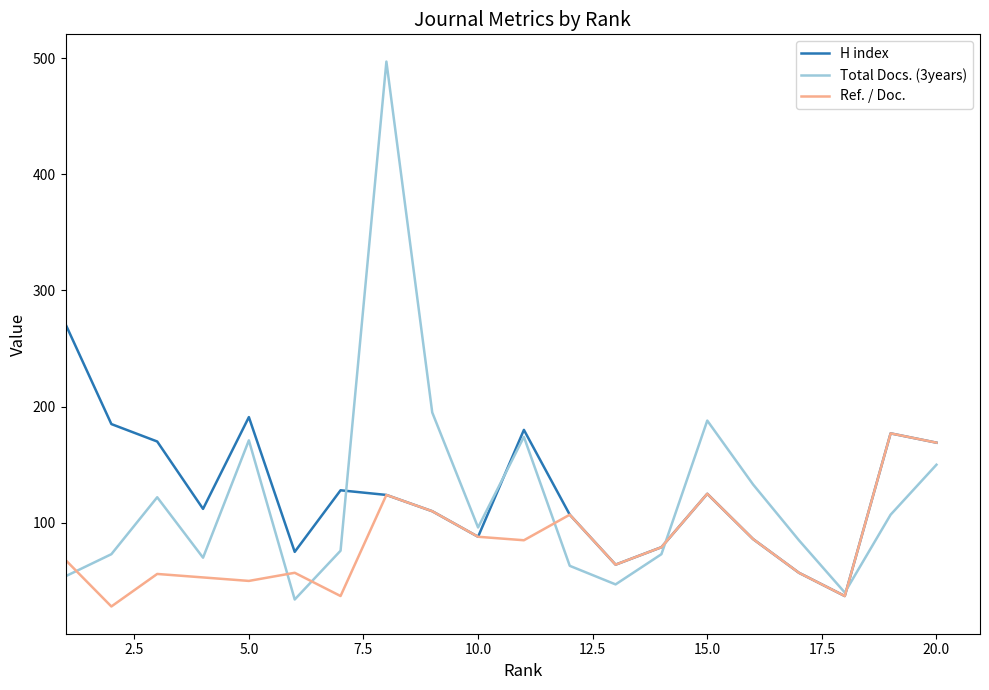

True or false: H index has more than 1 points higher than both neighbors.

True